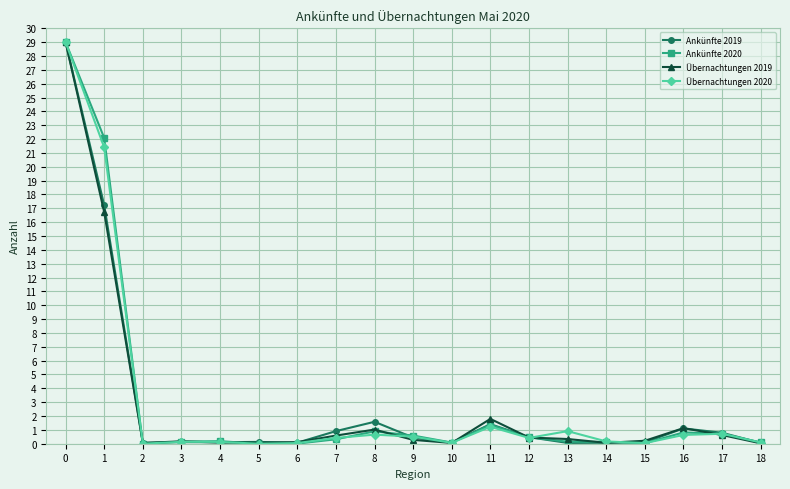

True or false: Übernachtungen 2019 has more than 0 interior local peaks.

True